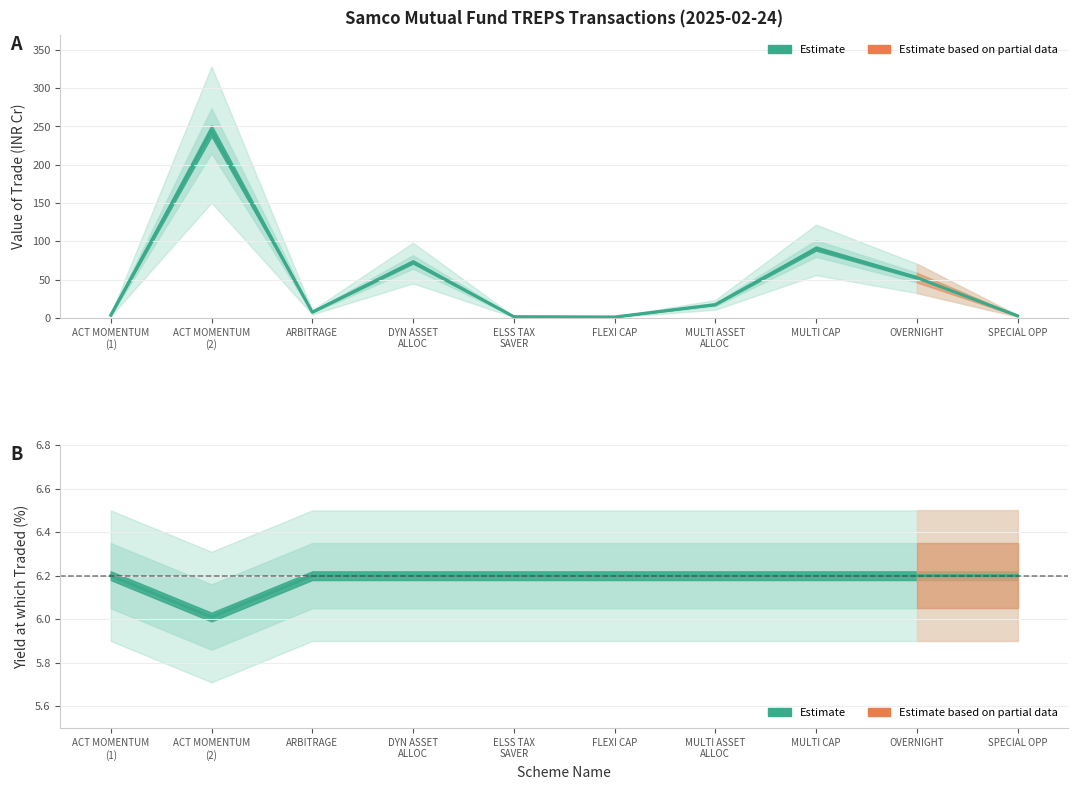

What is the label of the 5th point from the left?

ELSS TAX SAVER